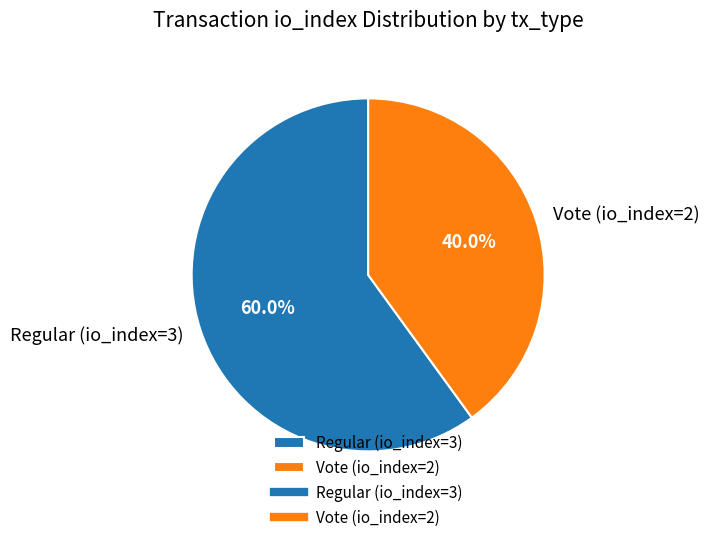

Approximately how many times larger is the value at Vote (io_index=2) compared to Regular (io_index=3)?

0.7